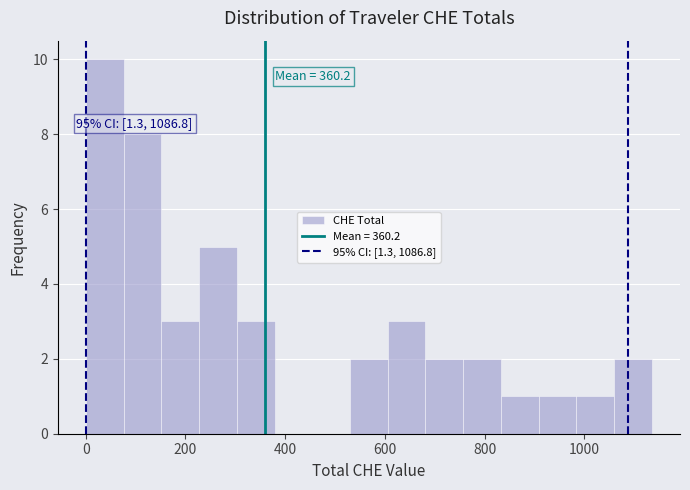

Read against the x-axis, roughly where is the centre of the tallest bar?

40